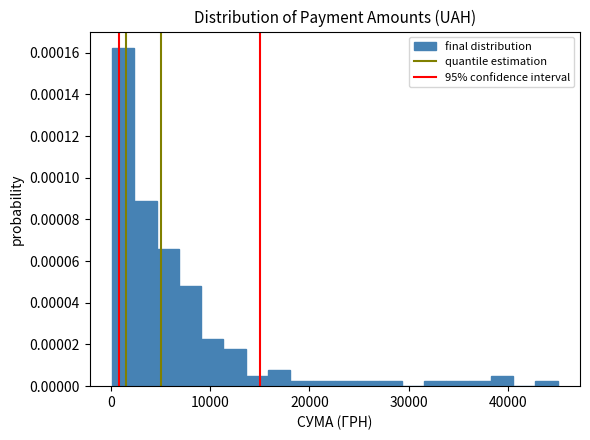

Around what value on the x-axis is the tallest bar? Give the approximate position of its centre, as read against the axis.

1000